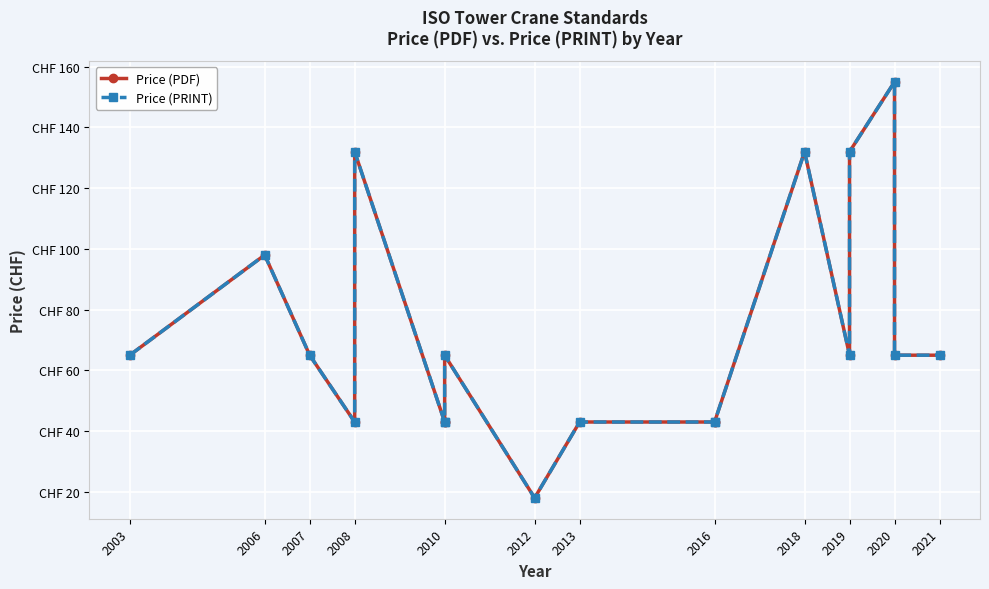

Which series changed the most between 2003 and 2018?

Price (PDF)